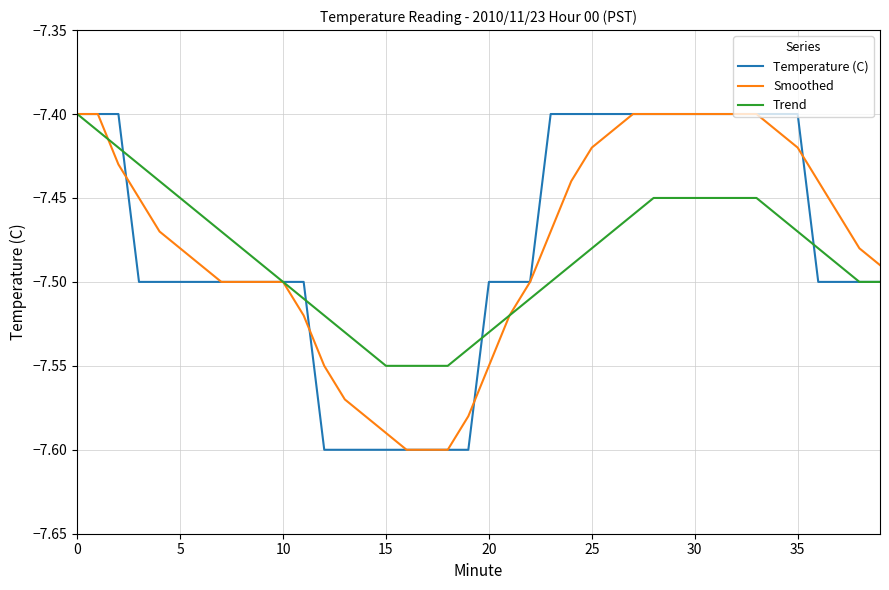

Between 20 and 35, which series saw the biggest shift?

Smoothed